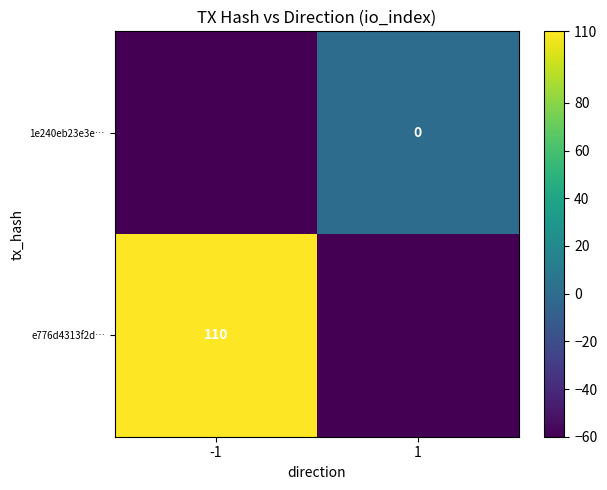

Is the value of 1e240eb23e3e… at 1 greater than the value of e776d4313f2d… at -1?

No